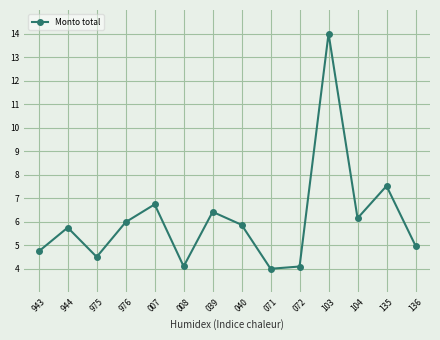

How many interior local valleys (lower than both neighbors) does the data have?

4